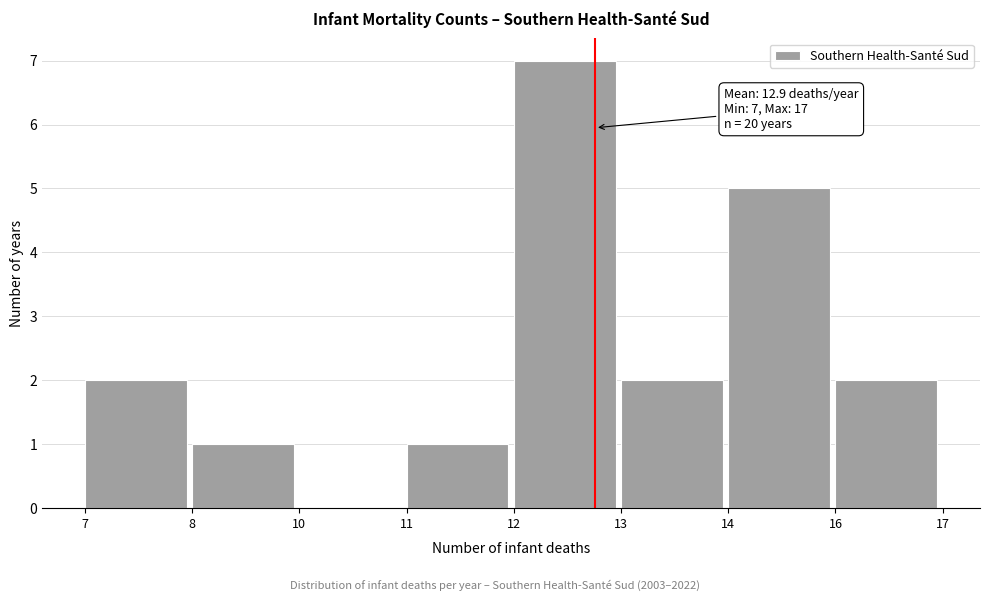

Reading right to left, extract all data points from this chart.

16=2	14=5	13=2	12=7	11=1	10=0	8=1	7=2